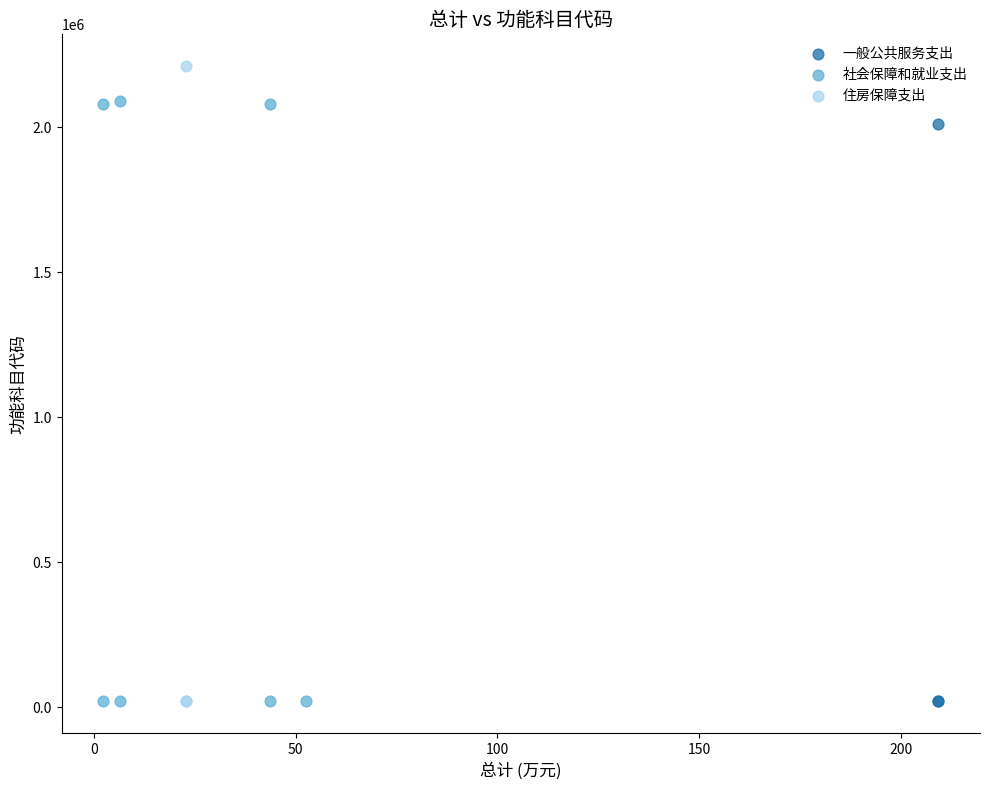

Which series reaches the maximum Y coordinate?

住房保障支出